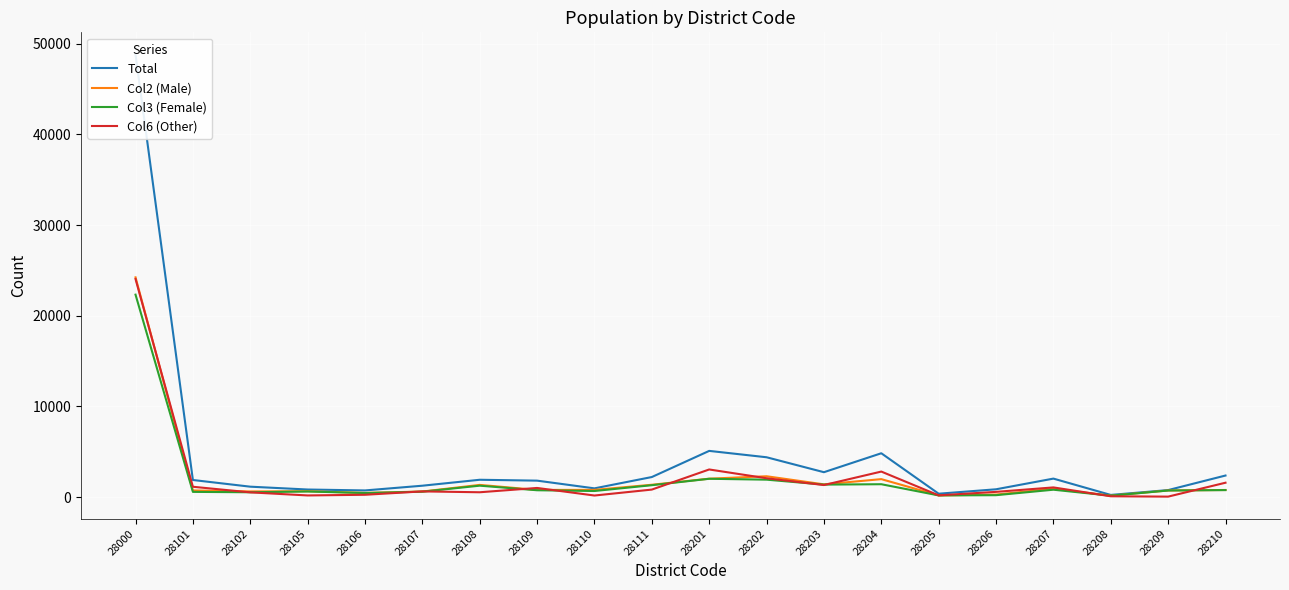

Reading left to right, what are all the values shown in this chart?

Total: 28000=48833	28101=1876	28102=1139	28105=826	28106=725	28107=1246	28108=1902	28109=1805	28110=953	28111=2203	28201=5088	28202=4385	28203=2737	28204=4827	28205=363	28206=851	28207=2030	28208=229	28209=764	28210=2369
Col2 (Male): 28000=24238	28101=724	28102=613	28105=636	28106=451	28107=603	28108=1337	28109=781	28110=787	28111=1352	28201=2021	28202=2289	28203=1396	28204=1971	28205=177	28206=268	28207=915	28208=146	28209=722	28210=773
Col3 (Female): 28000=22328	28101=565	28102=523	28105=609	28106=439	28107=587	28108=1250	28109=745	28110=662	28111=1302	28201=2011	28202=1913	28203=1368	28204=1410	28205=176	28206=201	28207=805	28208=145	28209=717	28210=763
Col6 (Other): 28000=24053	28101=1130	28102=512	28105=172	28106=246	28107=619	28108=523	28109=999	28110=163	28111=819	28201=3038	28202=2068	28203=1319	28204=2806	28205=183	28206=567	28207=1058	28208=80	28209=42	28210=1576